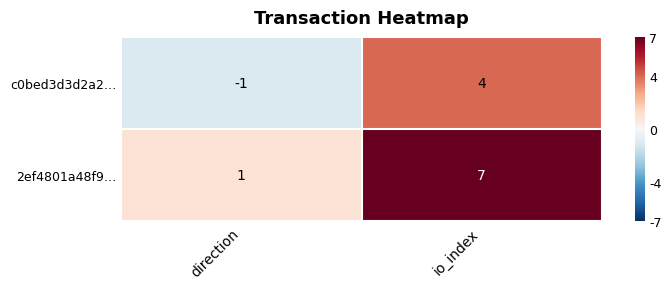

What is the difference between the highest and lowest values at direction?

2